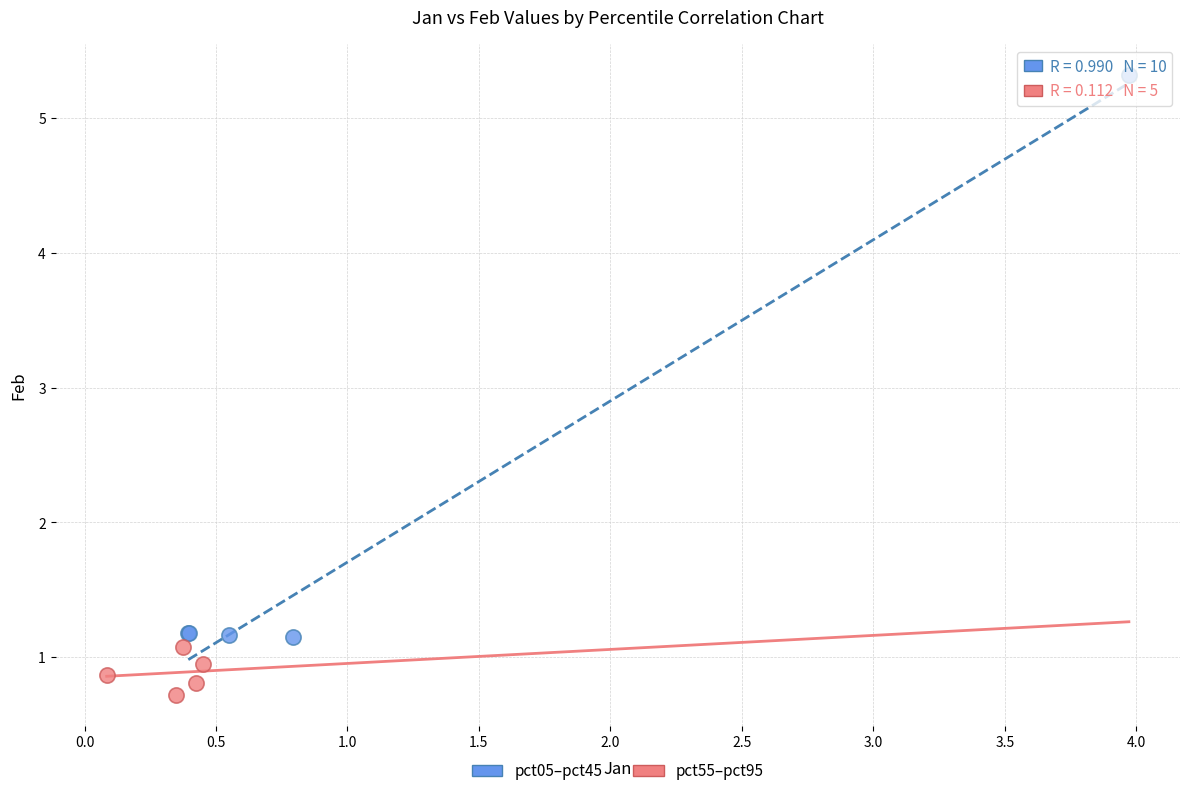

Which series has the widest spread of Y values?

pct05–pct45